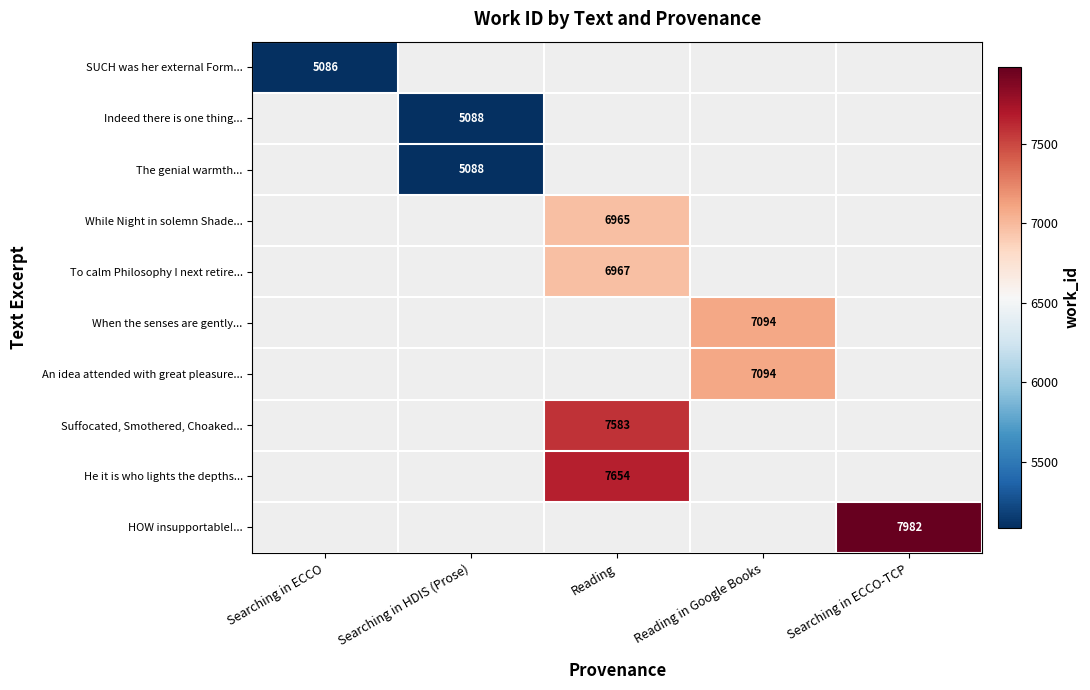

Which label corresponds to the largest value in the chart?

Searching in ECCO-TCP